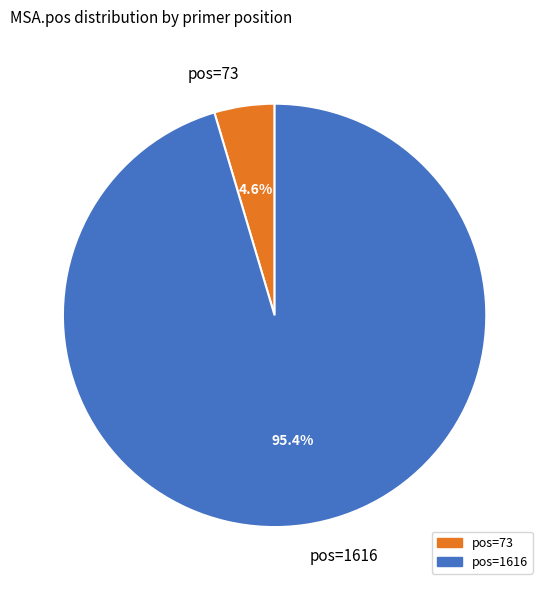

How many slices are in this pie chart?

2